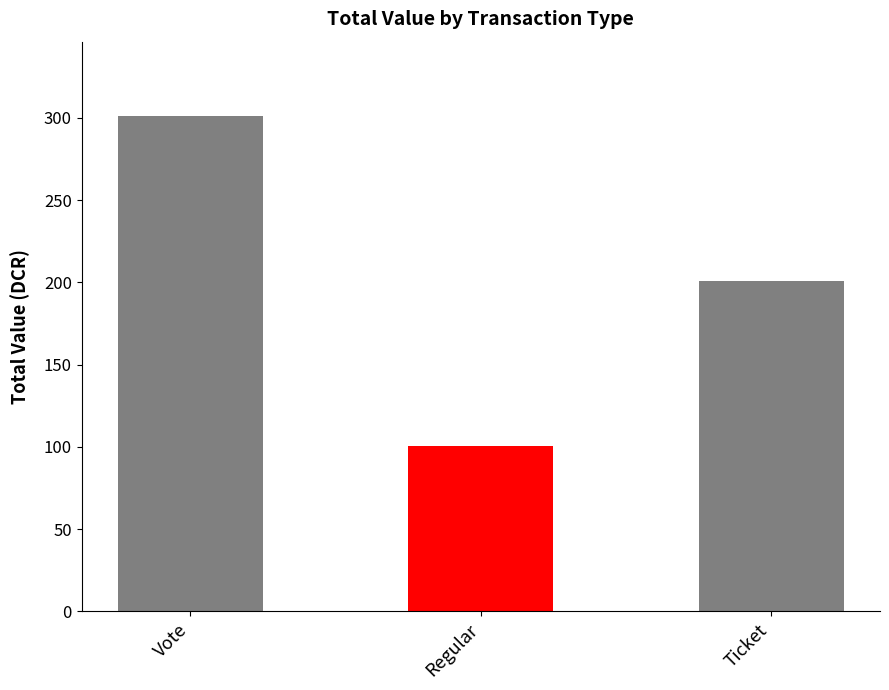

What is the value of the 3rd bar from the left?

200.8